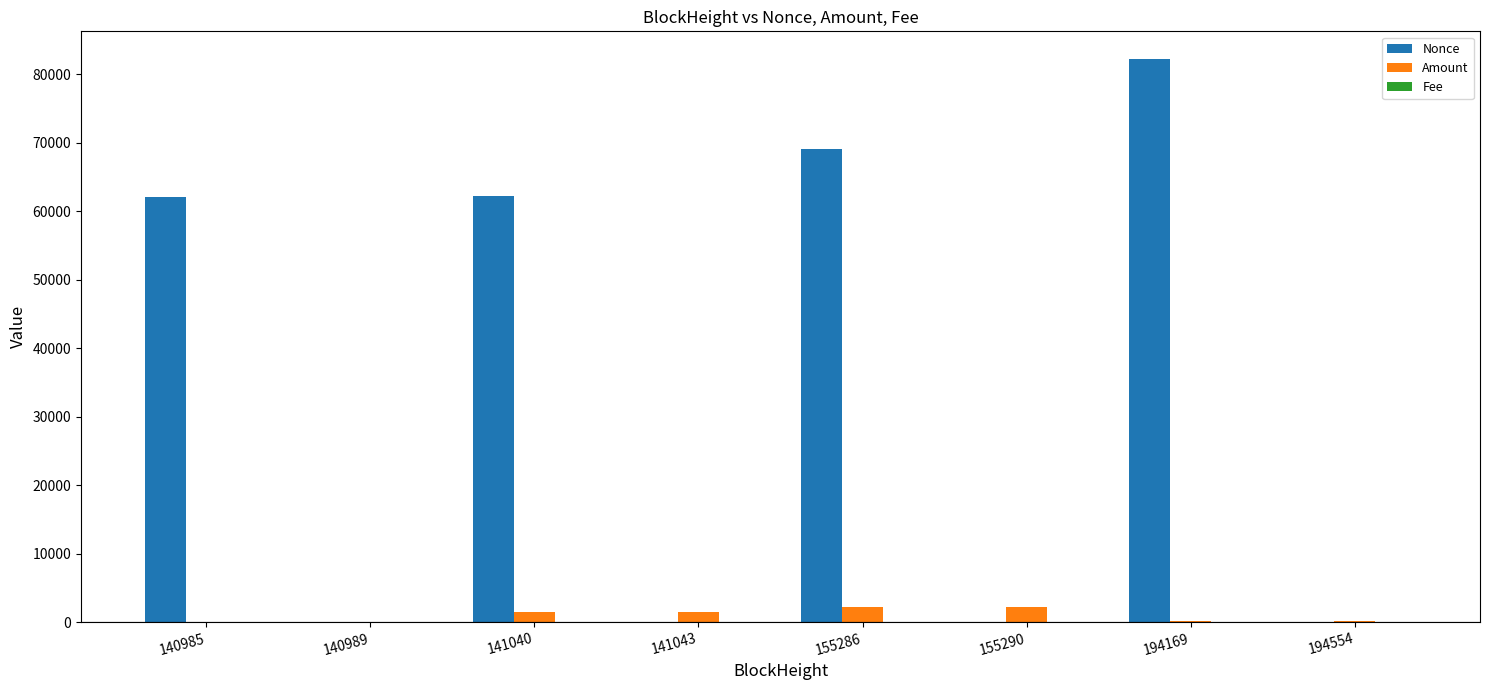

True or false: Nonce has a value of 109631.6 at 155286.

False